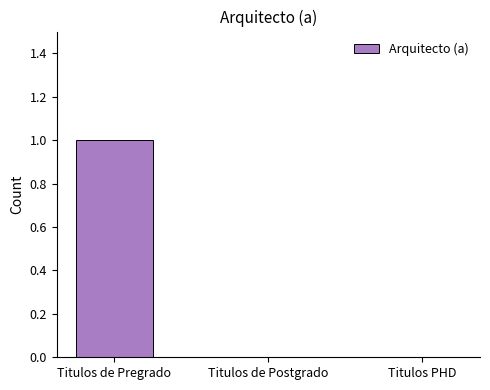

Is it true that the value at Titulos de Postgrado is 1?

False